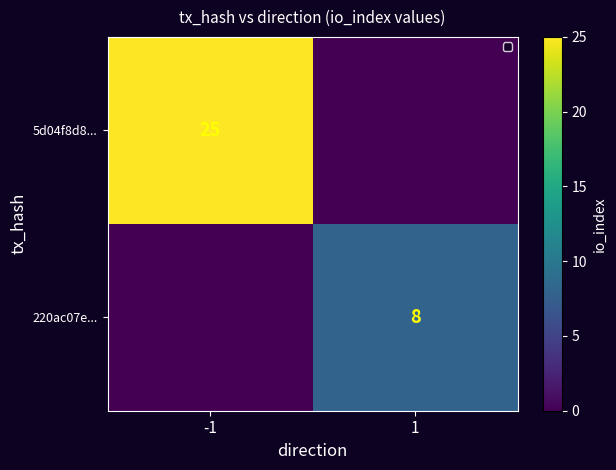

Is it true that 220ac07e... equals 12 at 1?

False